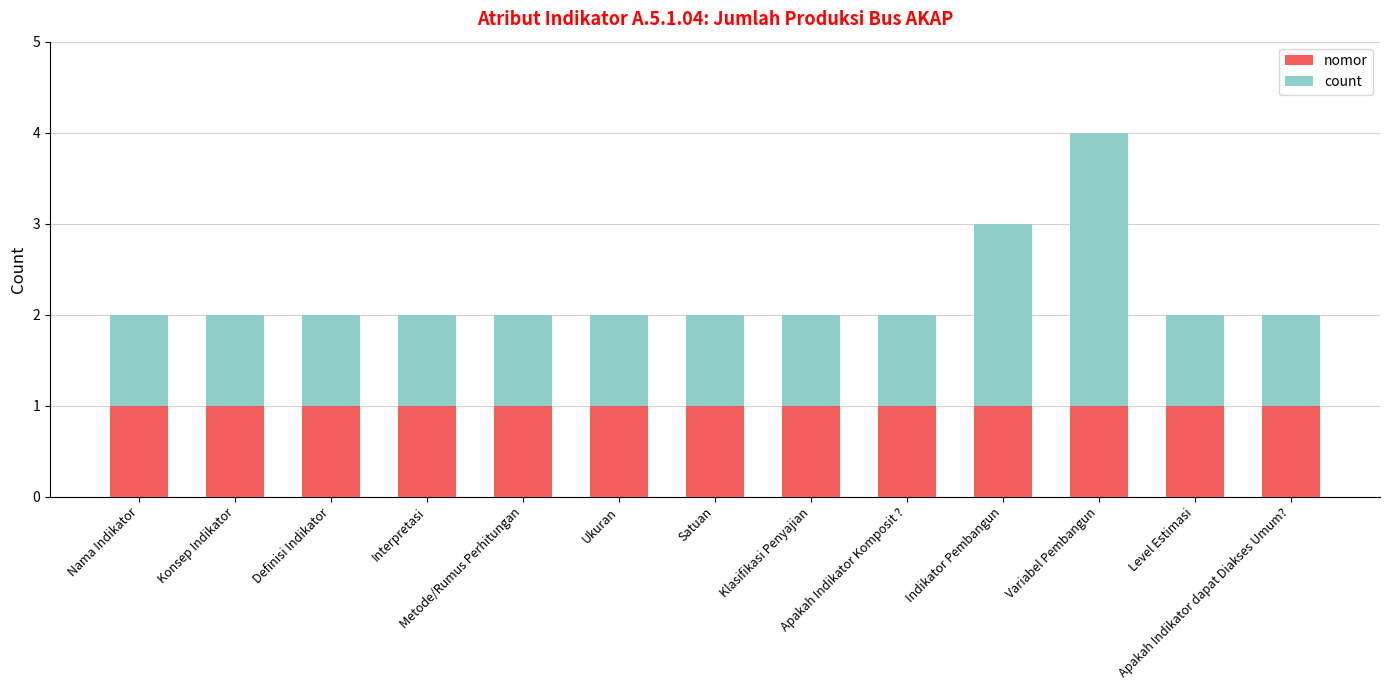

What are all the series names shown in the legend?

nomor, count